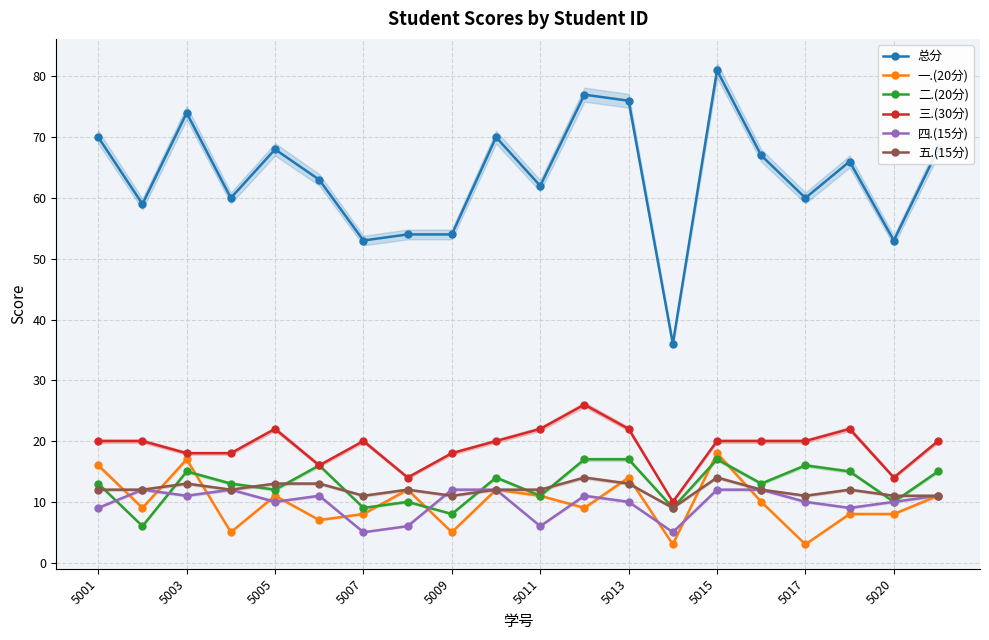

At 15, list the series in order from smallest to largest.

一.(20分), 四.(15分), 五.(15分), 二.(20分), 三.(30分), 总分